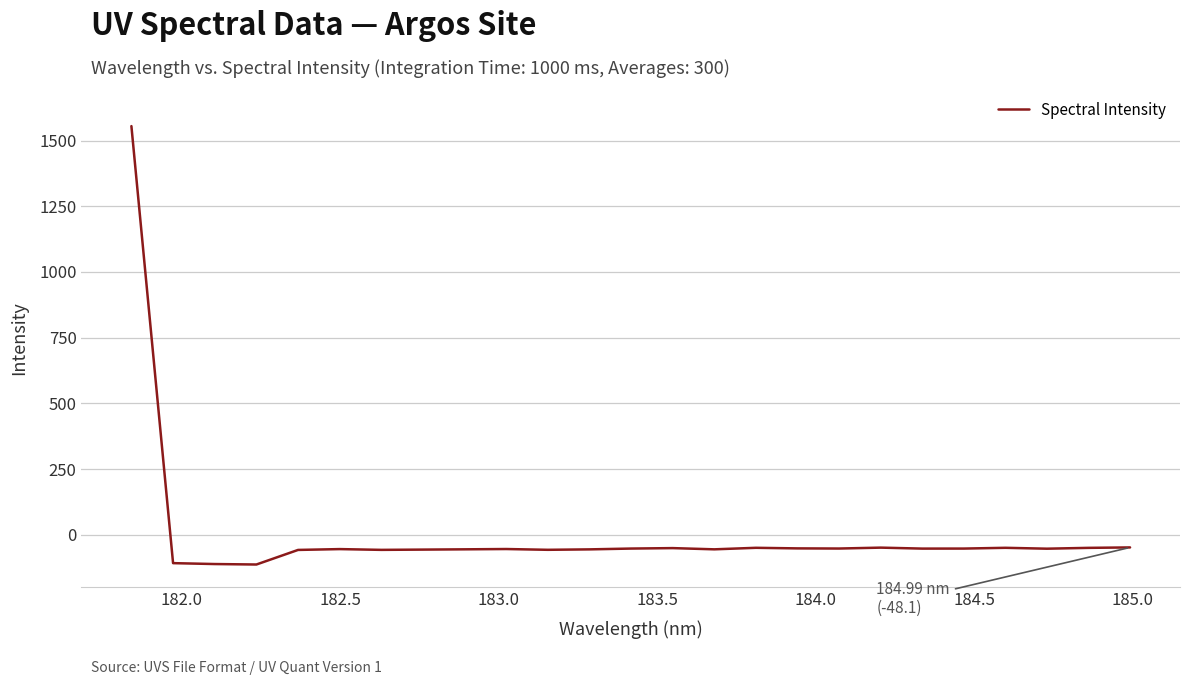

What is the difference between the maximum and minimum values?

1668.1